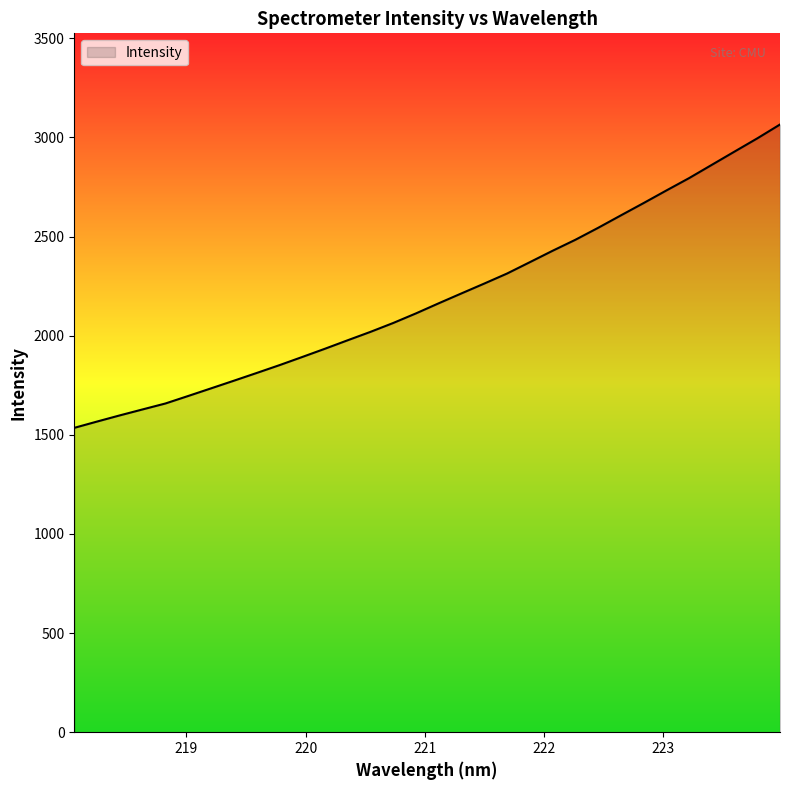

What is the minimum value shown in the chart?

1535.1